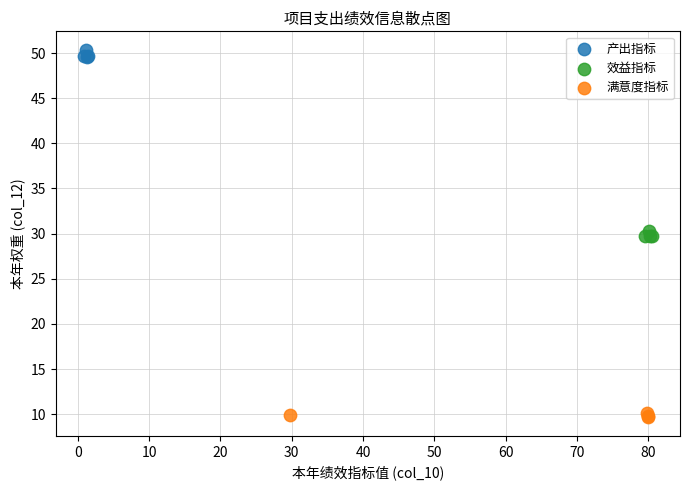

Which series contains the lowest Y value?

满意度指标